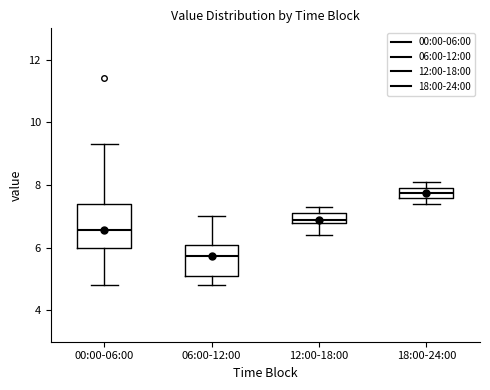

Where does the upper whisker of the box for 06:00-12:00 end on the y-axis? The values are not printed on the chart, so give them approximately, as read against the axis.

7.0